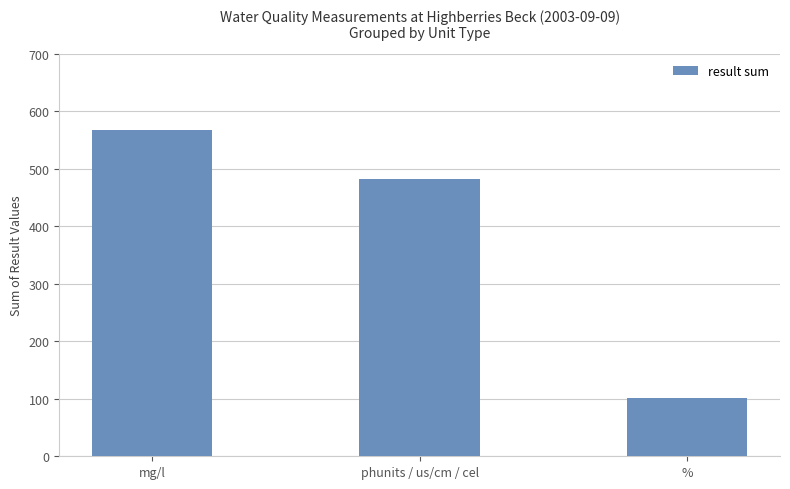

Reading left to right, what are all the values shown in this chart?

567.6	482.6	101.0